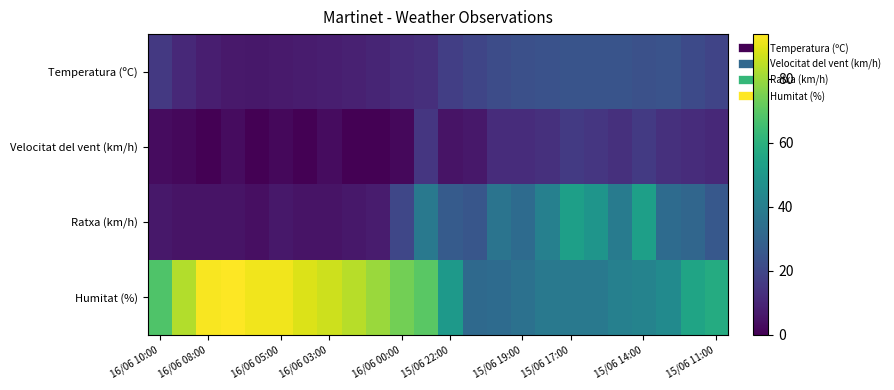

Reading left to right, list all the values displayed in this chart.

Temperatura (ºC): 15.7	11.0	7.9	6.3	6.2	6.9	7.2	7.8	8.5	9.7	11.5	12.6	17.3	19.6	22.0	22.9	23.6	24.3	24.4	24.6	23.3	24.0	21.1	19.4
Velocitat del vent (km/h): 3.0	2.0	0.0	3.0	0.0	2.0	0.0	3.0	0.0	0.0	2.0	15.0	5.0	6.0	12.0	12.0	13.0	16.0	15.0	13.0	16.0	13.0	12.0	11.0
Ratxa (km/h): 6.0	5.0	5.0	5.0	4.0	6.0	5.0	5.0	6.0	7.0	20.0	38.0	27.0	25.0	36.0	33.0	41.0	53.0	49.0	39.0	53.0	33.0	31.0	26.0
Humitat (%): 68.0	83.0	93.0	94.0	92.0	92.0	89.0	87.0	84.0	80.0	74.0	70.0	51.0	32.0	33.0	35.0	38.0	38.0	38.0	41.0	42.0	45.0	55.0	58.0